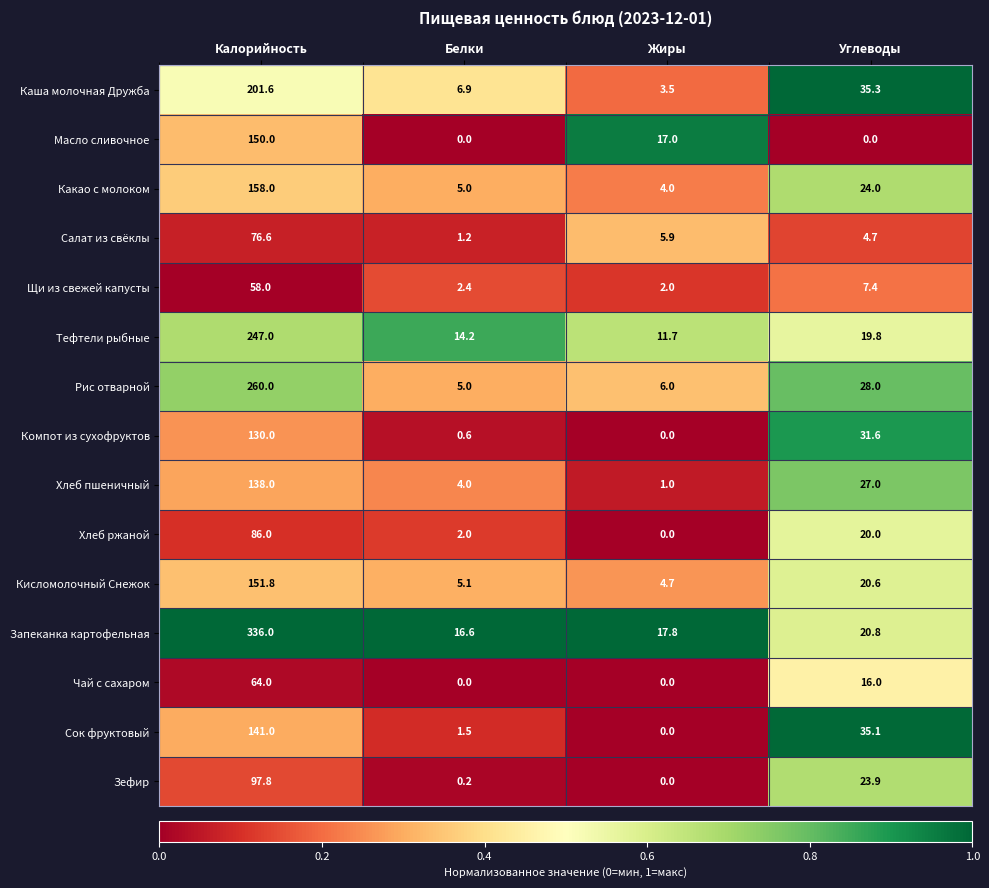

Which label corresponds to the largest value in the chart?

Калорийность